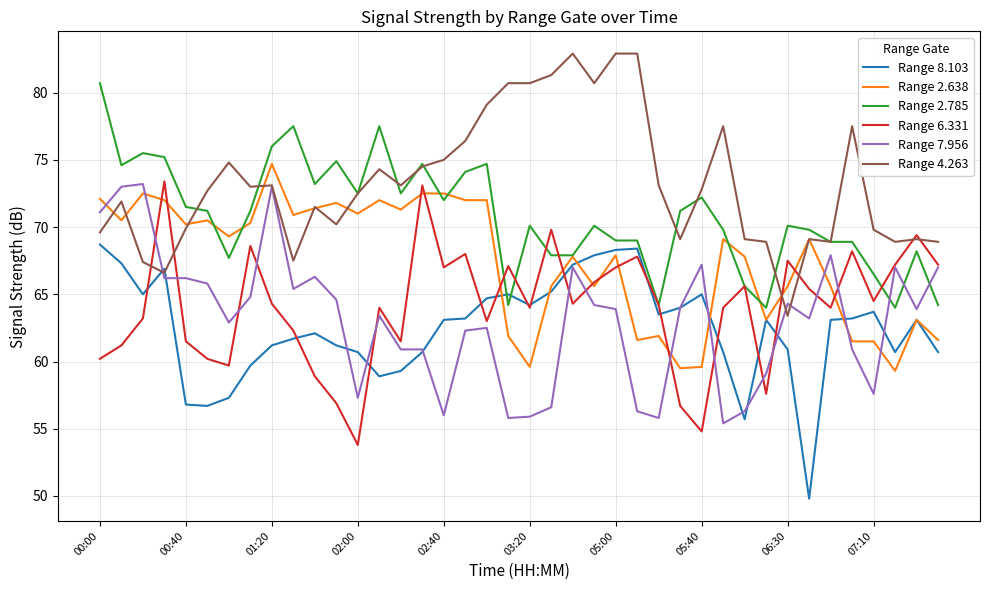

How many lines are shown in the chart?

6